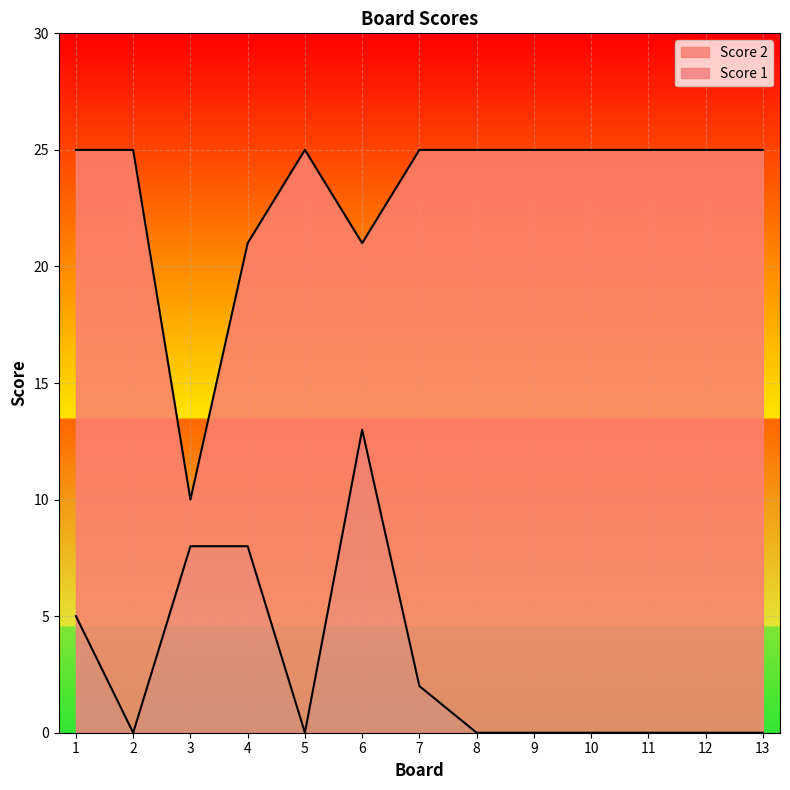

Is it true that Score 1 equals 5 at 1?

True